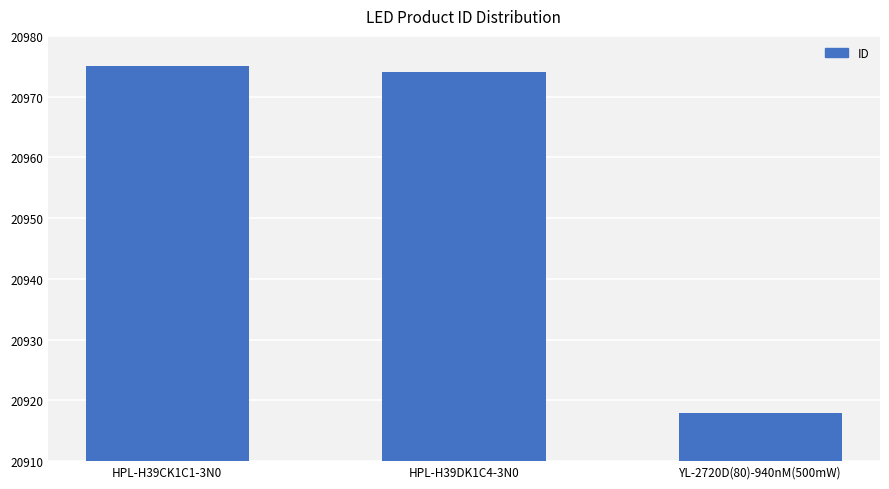

True or false: the data shows 11805 at HPL-H39DK1C4-3N0.

False